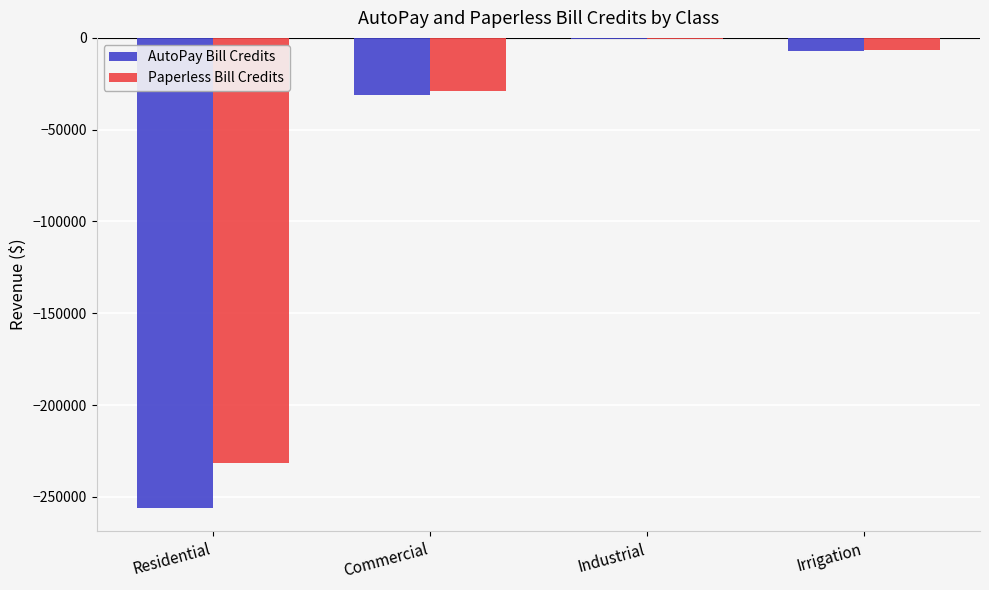

What are all the series names shown in the legend?

AutoPay Bill Credits, Paperless Bill Credits